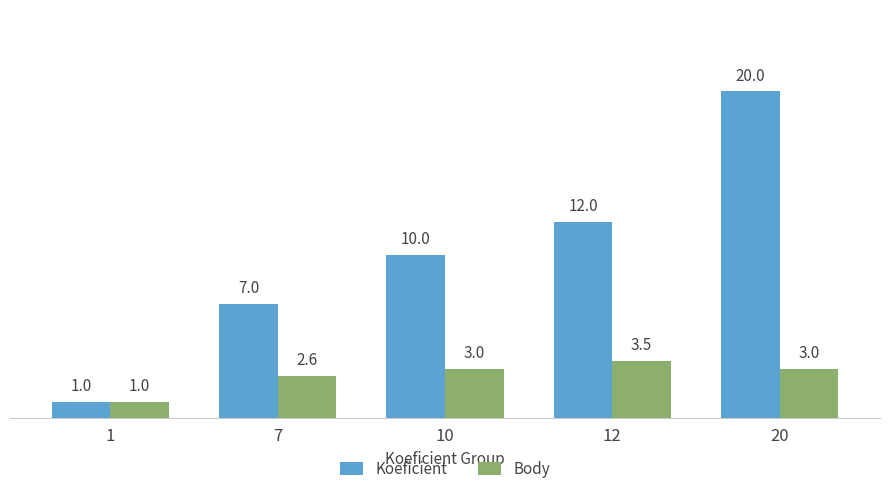

What are all the series names shown in the legend?

Koeficient, Body